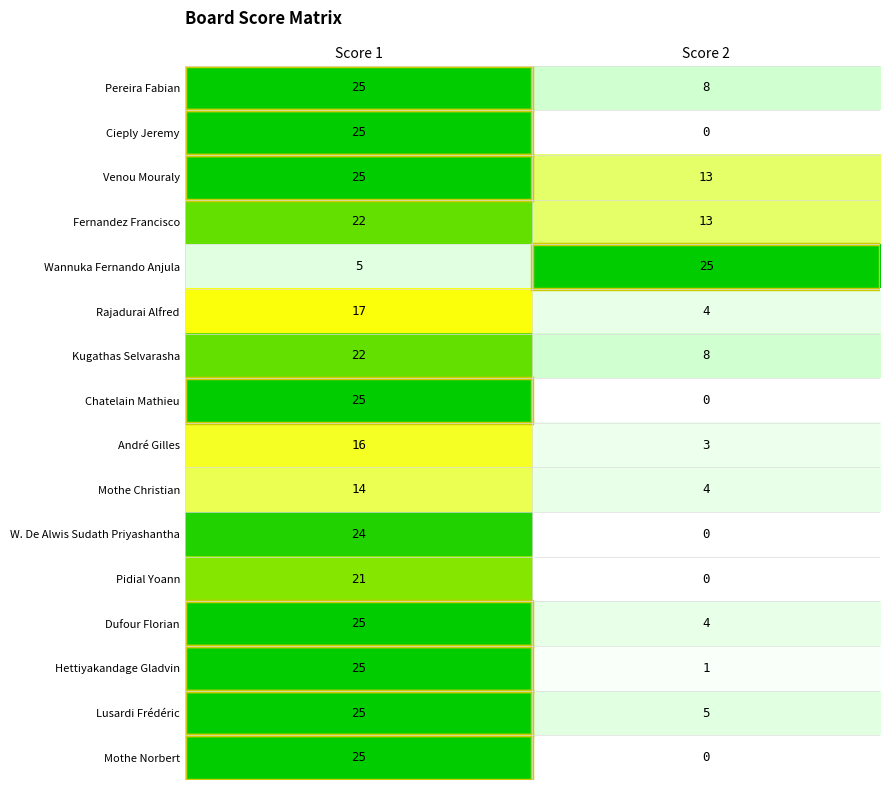

Rank the categories by Wannuka Fernando Anjula value from highest to lowest.

Score 2, Score 1